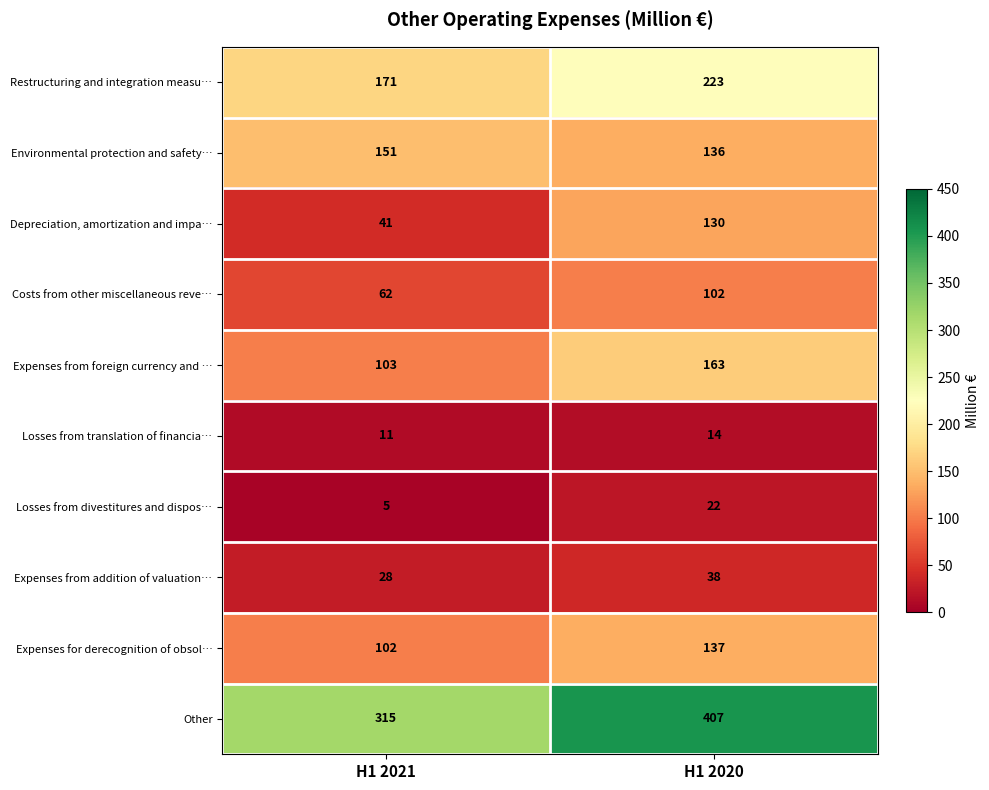

Which label corresponds to the largest value in the chart?

H1 2020